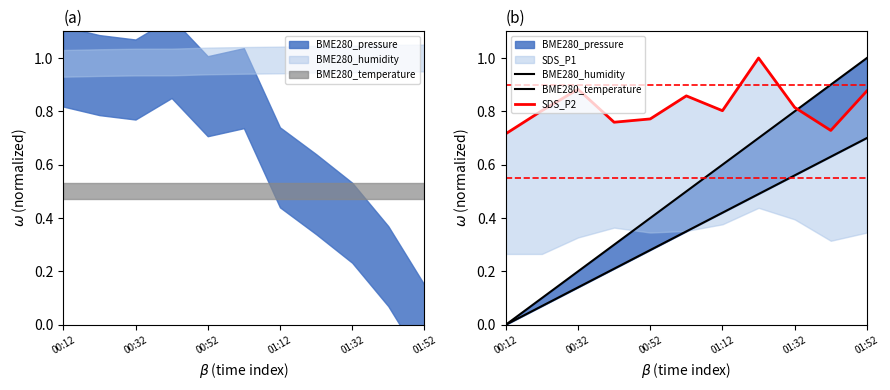

Which category has the highest value in the SDS_P2 series?

7